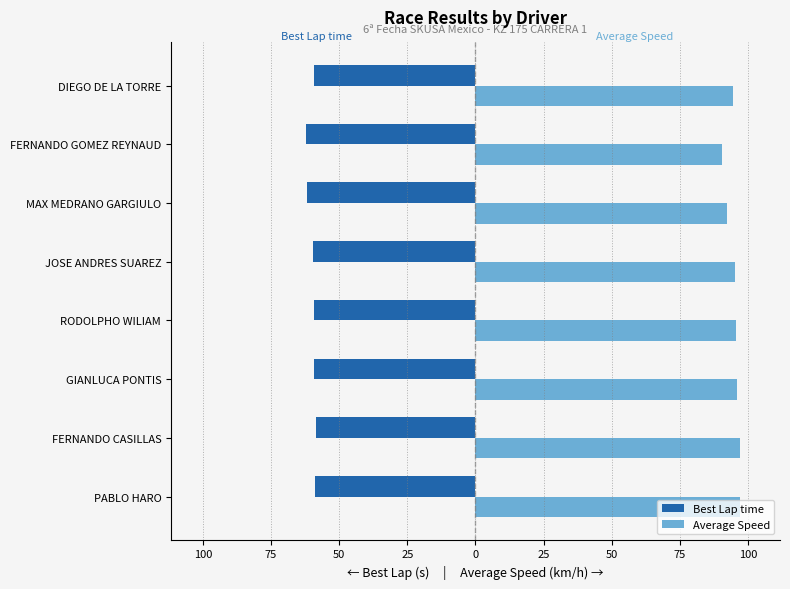

At how many categories does at least one series exceed 6?

8